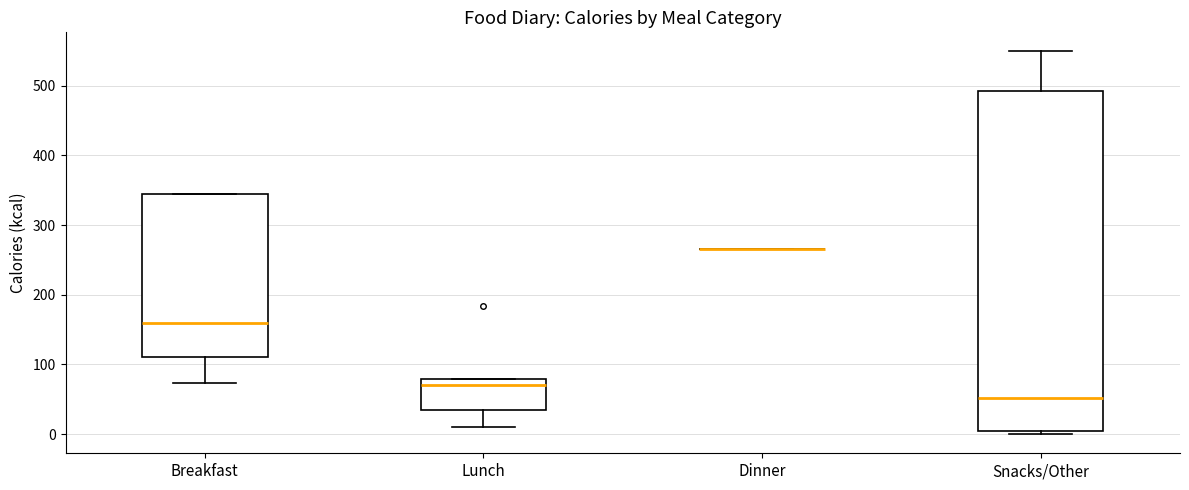

Reading left to right, read every box against the y-axis: the position of its median line, the range the box covers, and the ends of its whiskers. The values are not printed on the chart, so give them approximately, as read against the axis.

Breakfast: median 160, box 110 to 340, whiskers 70 to 340
Lunch: median 70, box 40 to 80, whiskers 10 to 80
Dinner: box collapsed to a line at 270, whiskers 270 to 270
Snacks/Other: median 50, box 10 to 490, whiskers 0 to 550